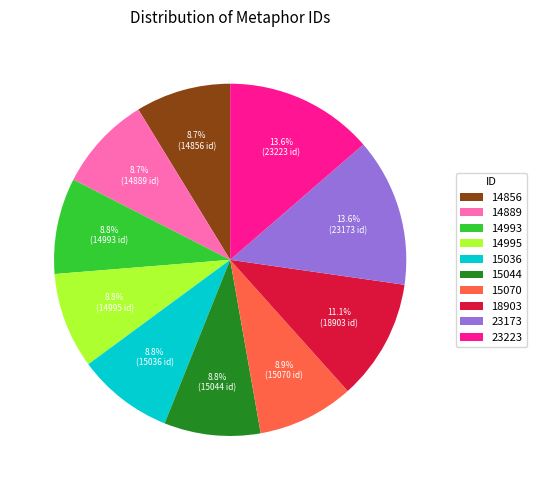

To the nearest percent, what is the combined percentage of 14995 and 18903?

20%